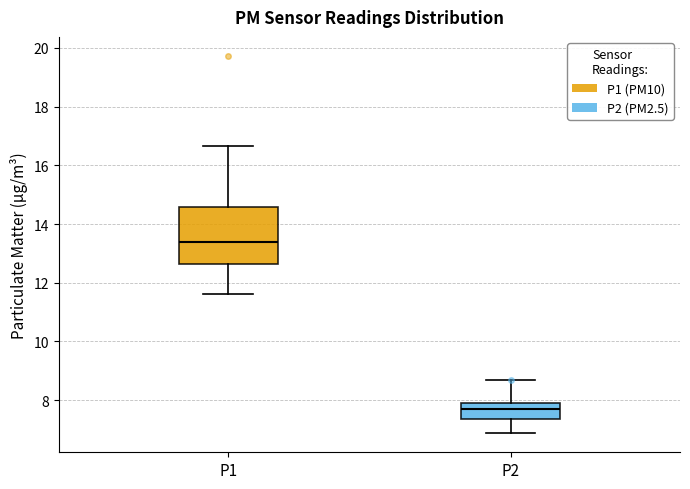

Which box has the highest median line?

P1